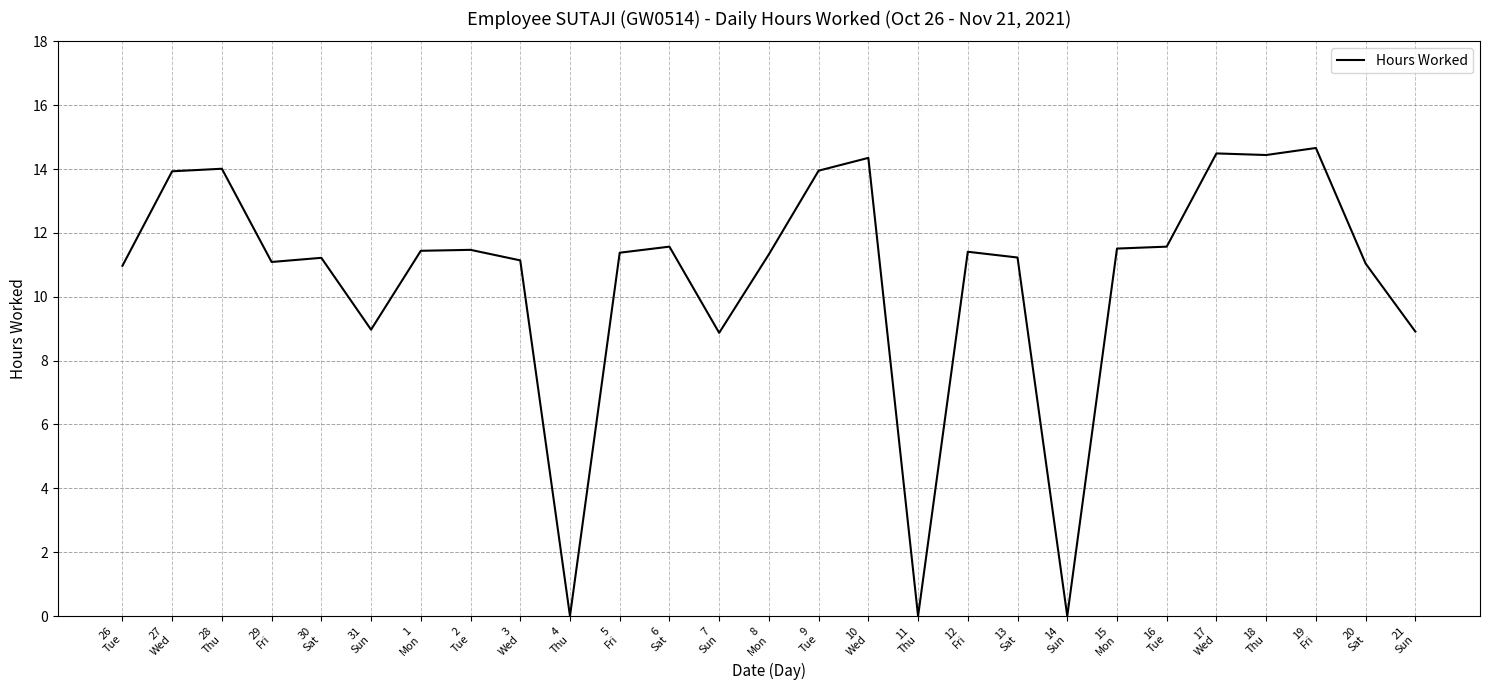

What position from the right is 8
Mon?

14